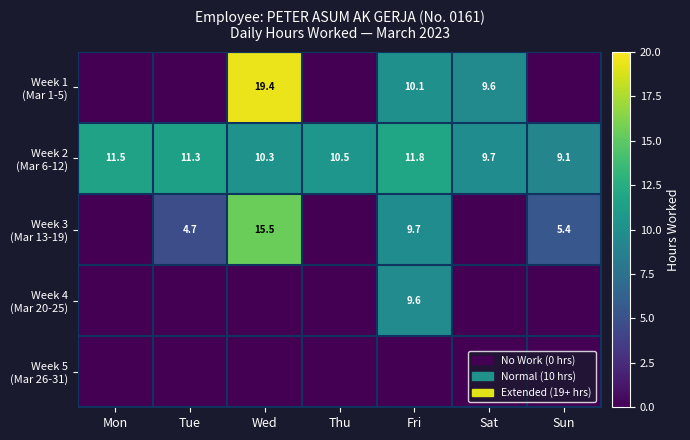

What is the difference between the highest and lowest values at Fri?

11.8